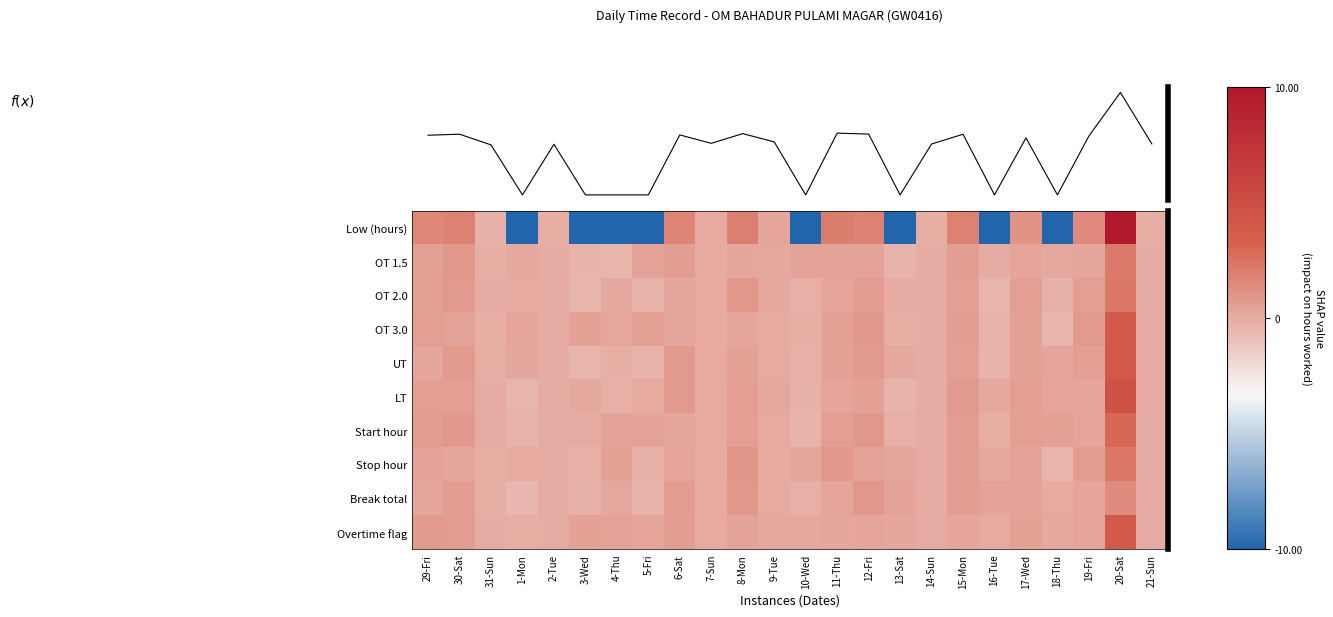

The value of OT 3.0 at 13-Sat is -0.0. True or false?

False